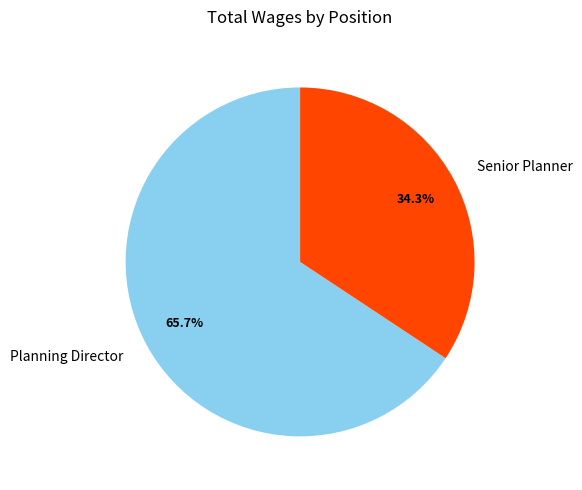

What percentage is the Senior Planner slice, to the nearest percent?

34%